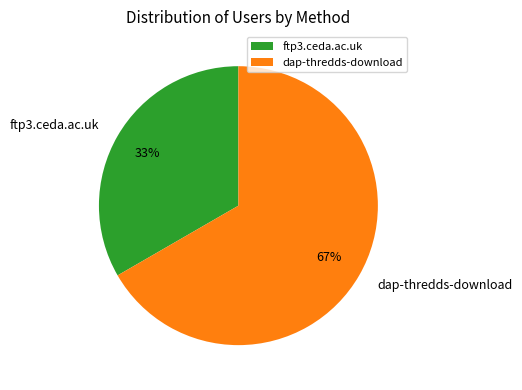

To the nearest percent, what portion does ftp3.ceda.ac.uk represent?

33%